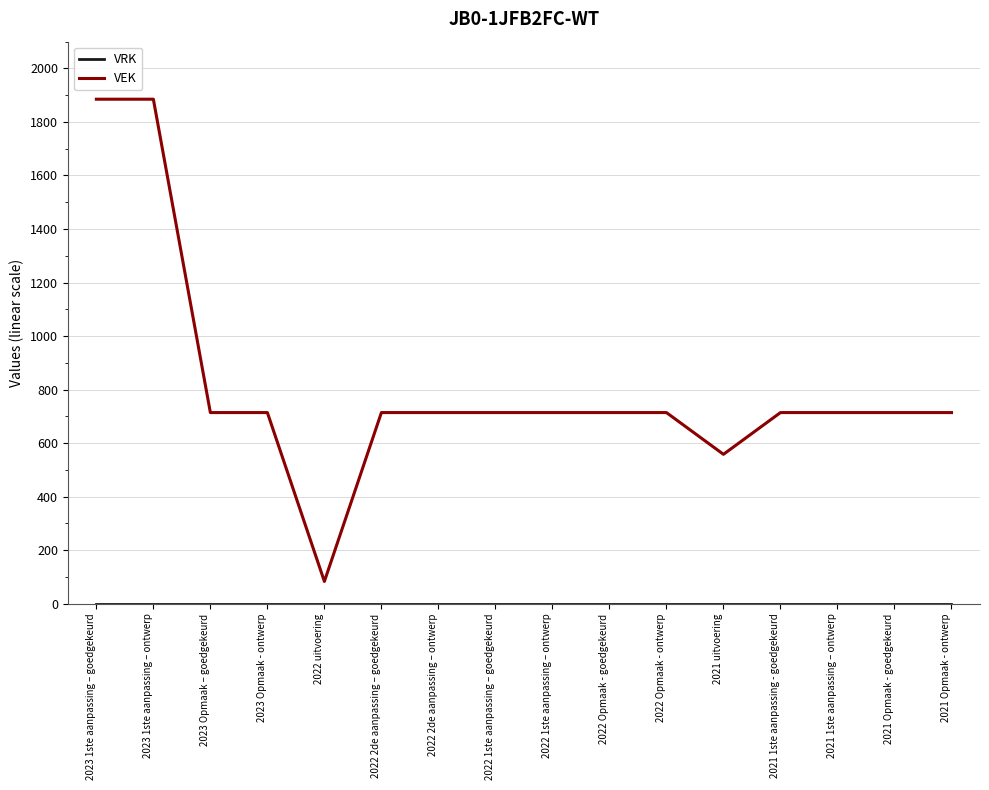

Is it true that VEK equals 119 at 2021 uitvoering?

False